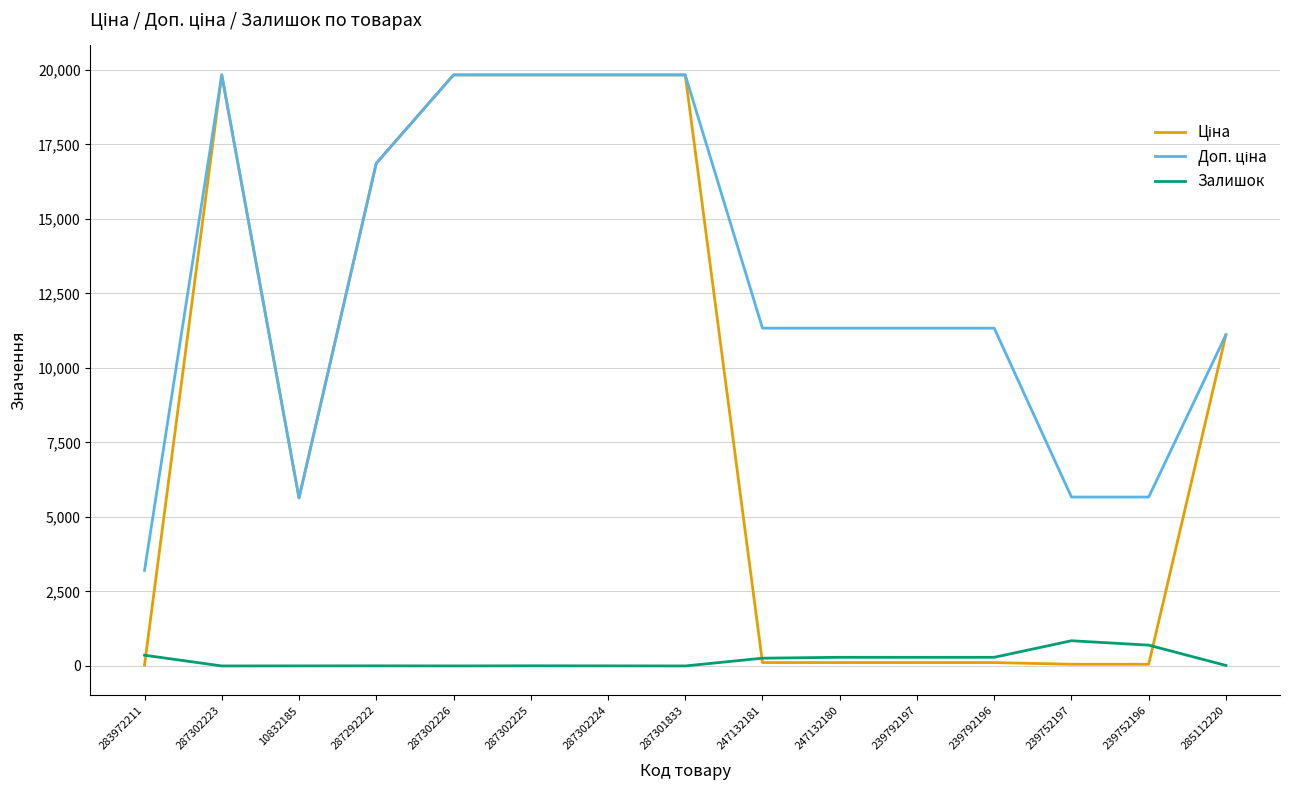

What is the maximum value shown in the chart?

19831.1